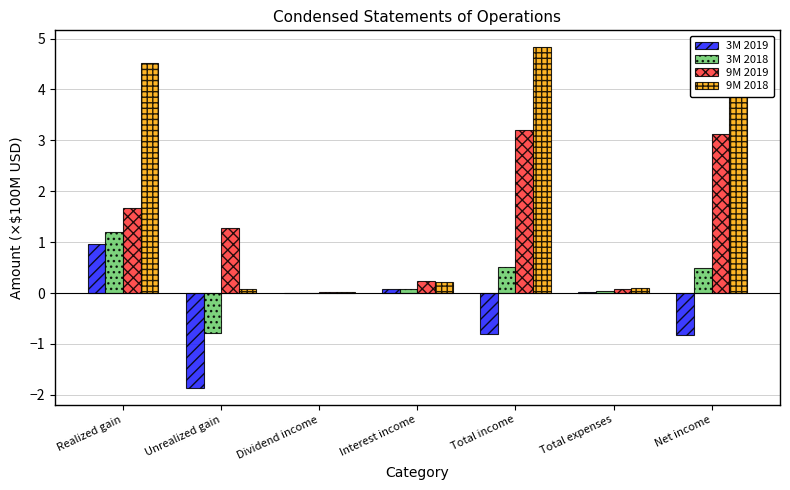

True or false: 3M 2019 has a value of 0.0 at Total expenses.

True